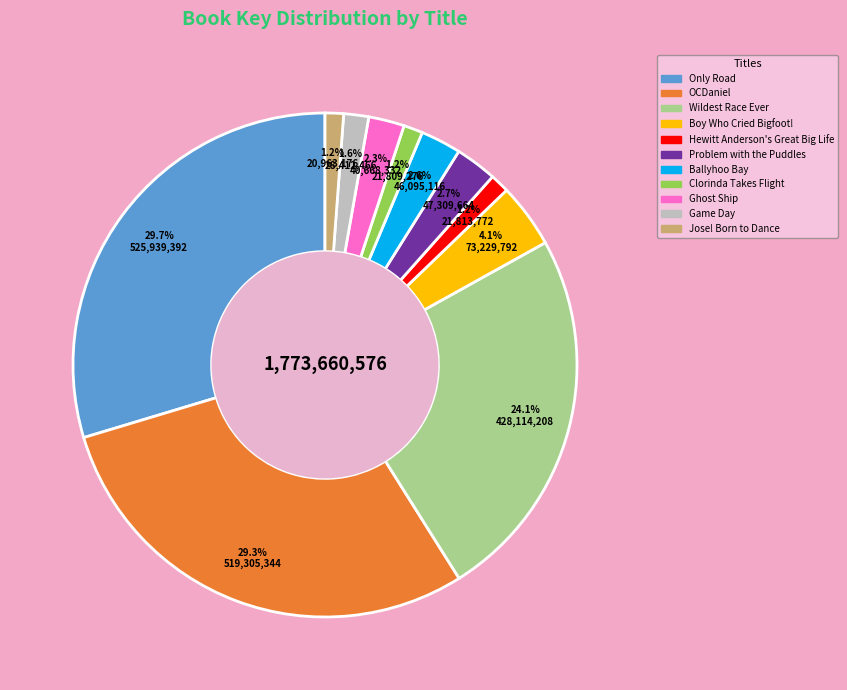

What percentage is the Ballyhoo Bay slice, to the nearest percent?

3%